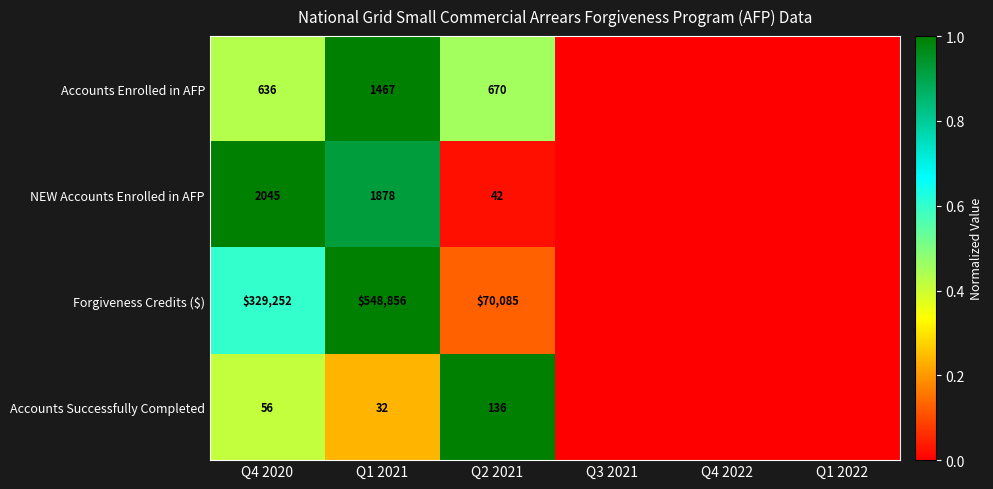

At Q2 2021, list the series in order from largest to smallest.

Forgiveness Credits ($), Accounts Enrolled in AFP, Accounts Successfully Completed, NEW Accounts Enrolled in AFP